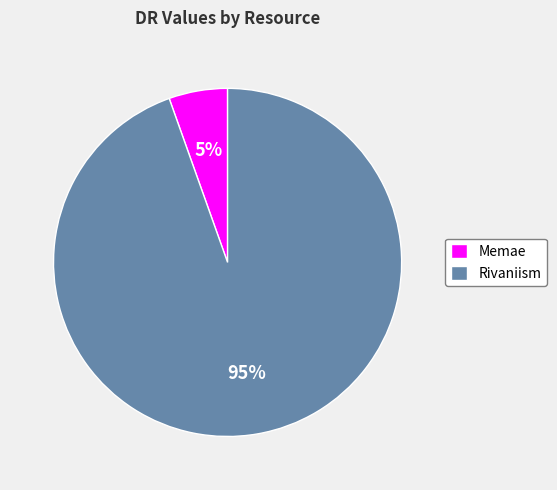

How many segments does this pie chart have?

2